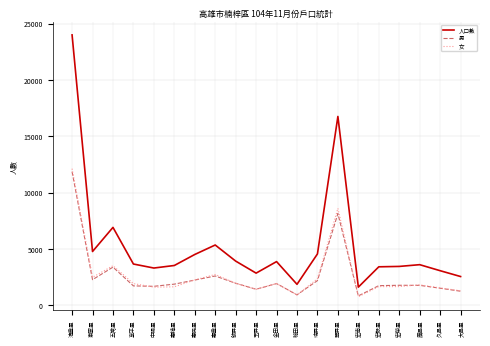

What is the total value across all series at 宏南里?

3254